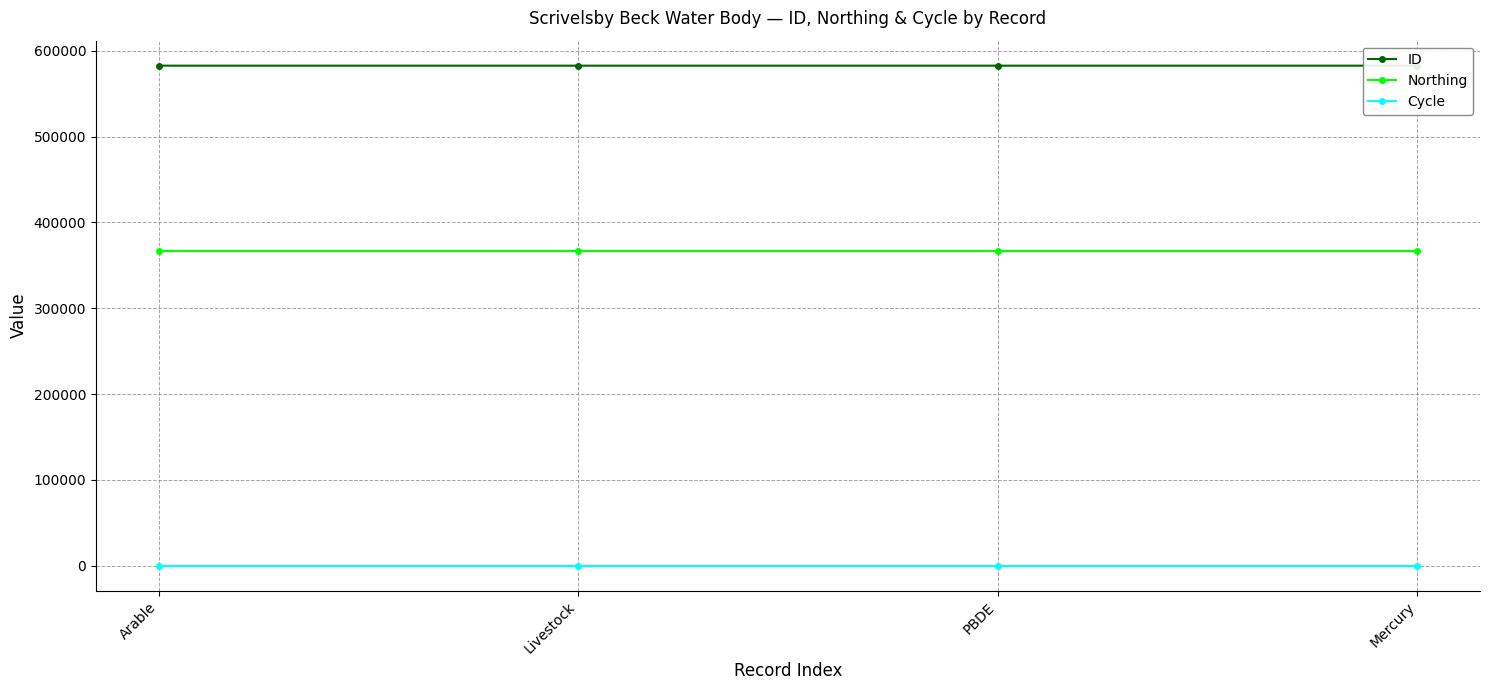

Reading right to left, what are all the values shown in this chart?

ID: Mercury=582530	PBDE=582536	Livestock=582537	Arable=582538
Northing: Mercury=366408	PBDE=366408	Livestock=366408	Arable=366408
Cycle: Mercury=3	PBDE=3	Livestock=3	Arable=3